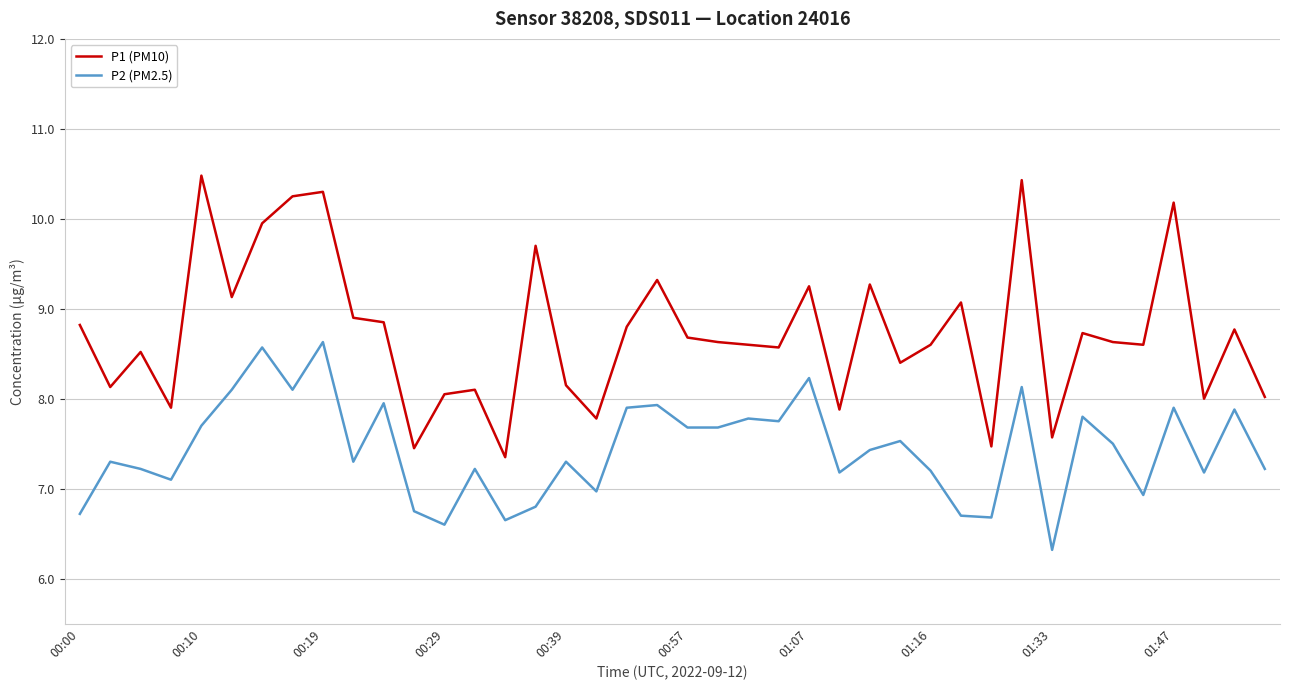

Which series has the largest total across all categories?

P1 (PM10)